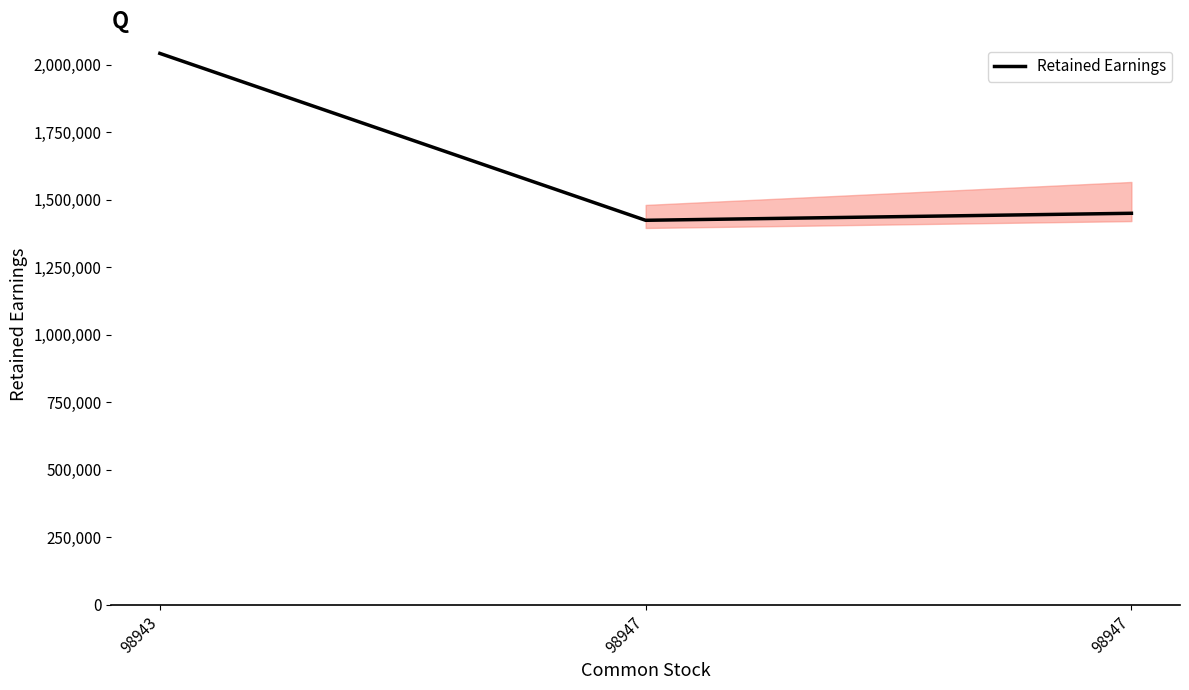

Reading left to right, transcribe all the data shown in this chart.

2041338	1423184	1449198